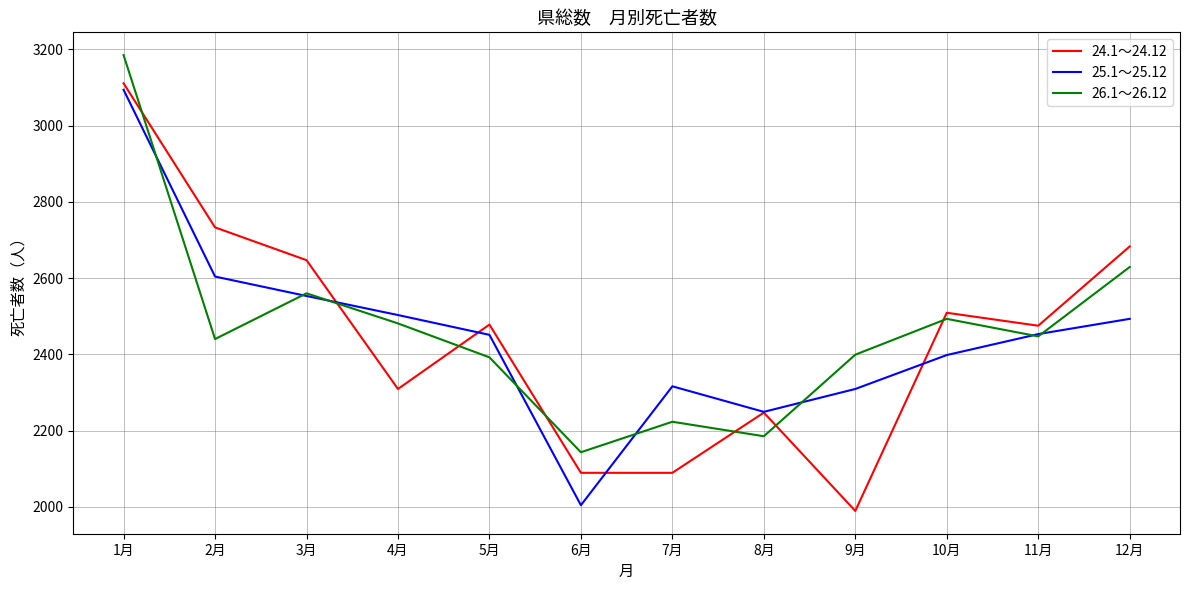

What is the highest value of the 24.1～24.12 series?

3111